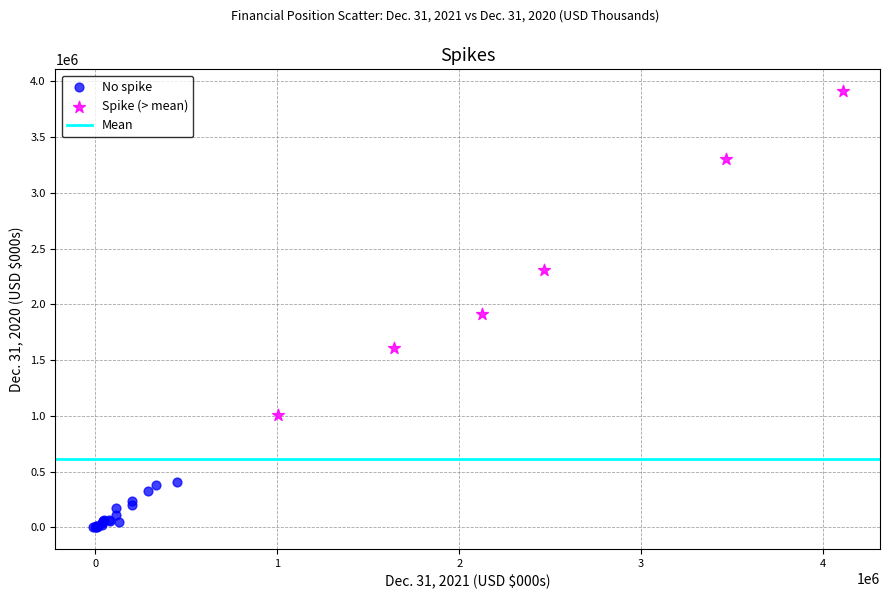

Which series reaches the minimum Y coordinate?

No spike